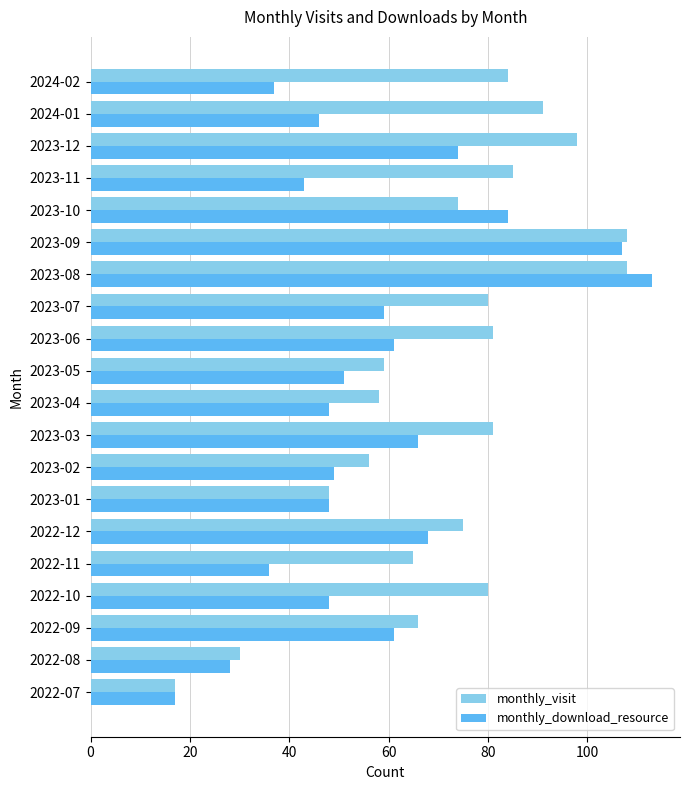

List the series in order of their overall mean, lowest first.

monthly_download_resource, monthly_visit